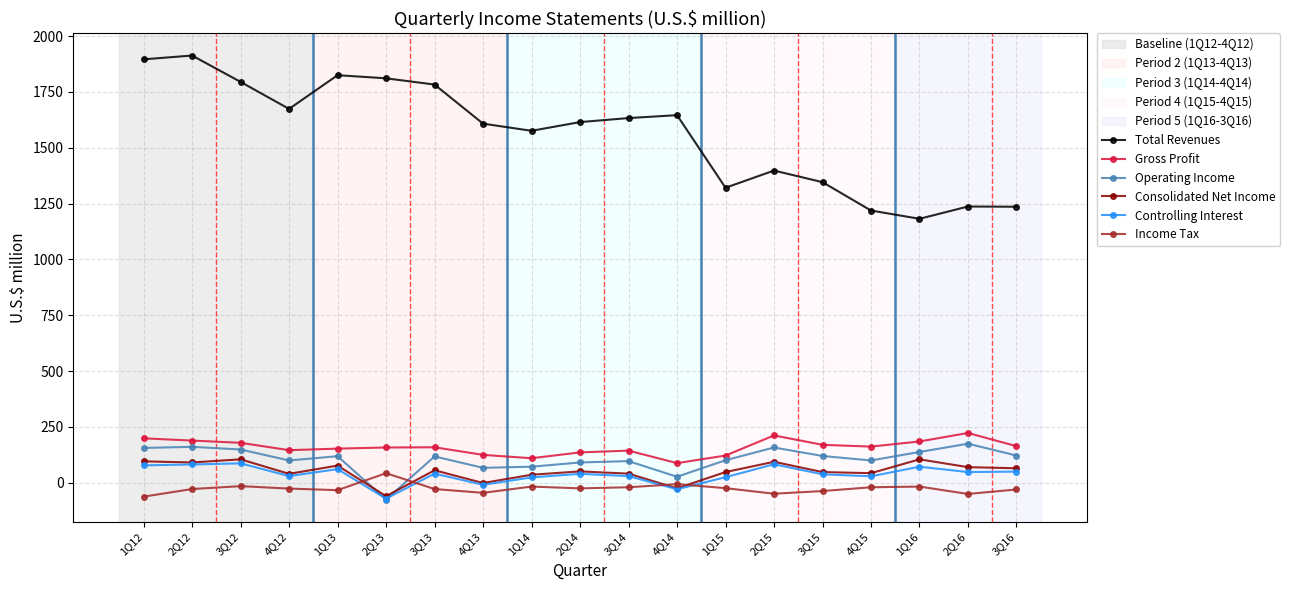

Is this an area chart (filled region under the line)?

No